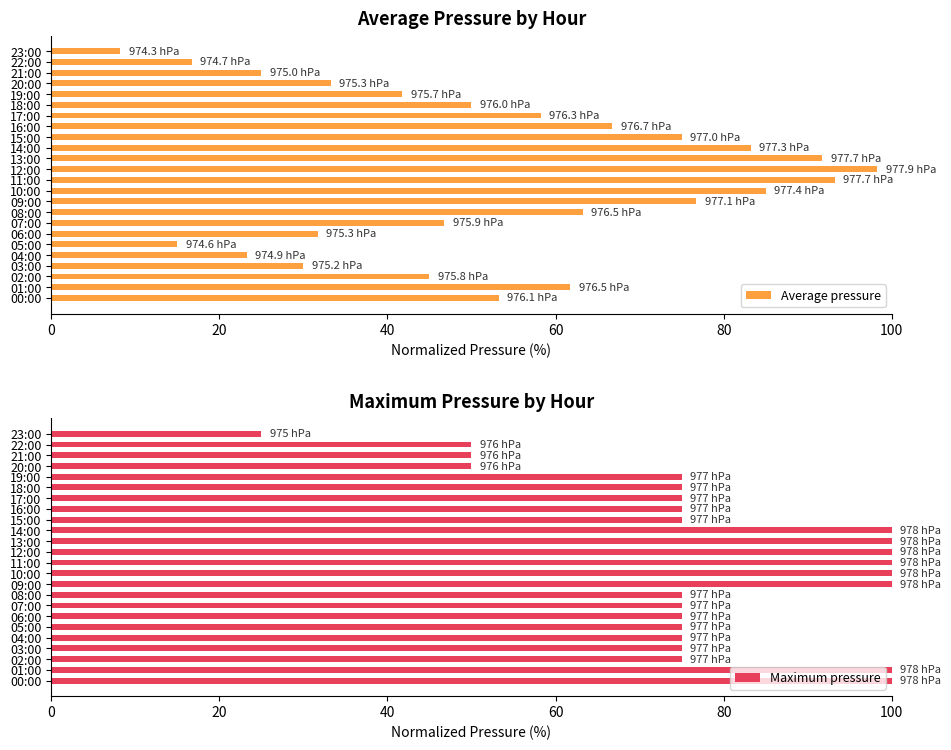

Which series has the largest range (max minus min)?

Average pressure